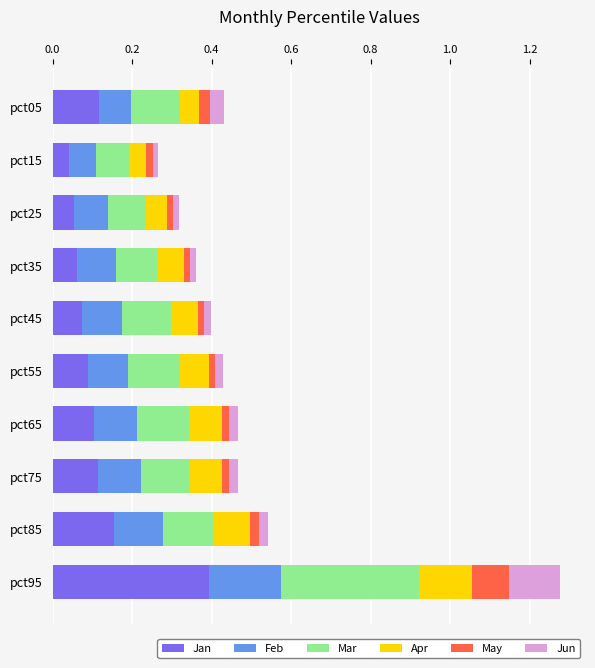

What is the maximum value for Jan?

0.4